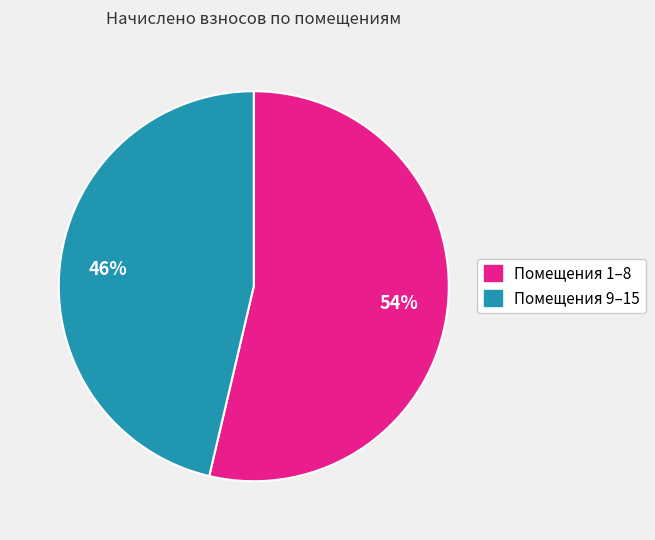

To the nearest percent, what is the average slice percentage?

50%